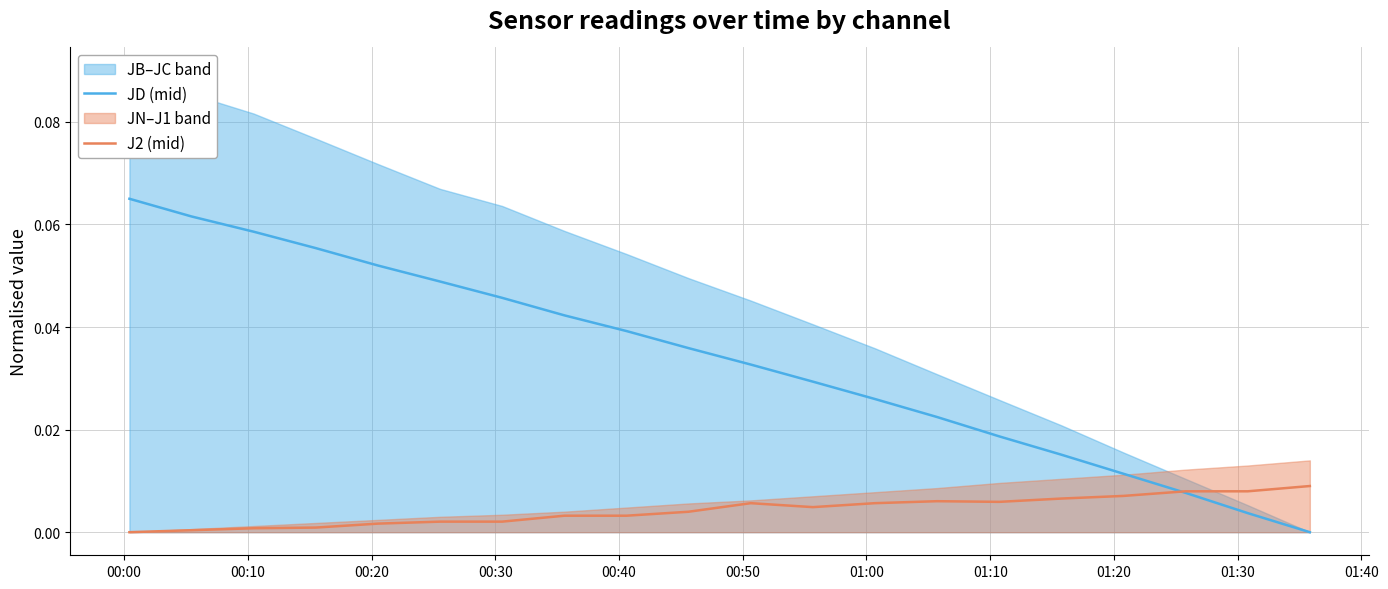

After their last crossing, which series has the higher values: J2 (mid) or JD (mid)?

J2 (mid)